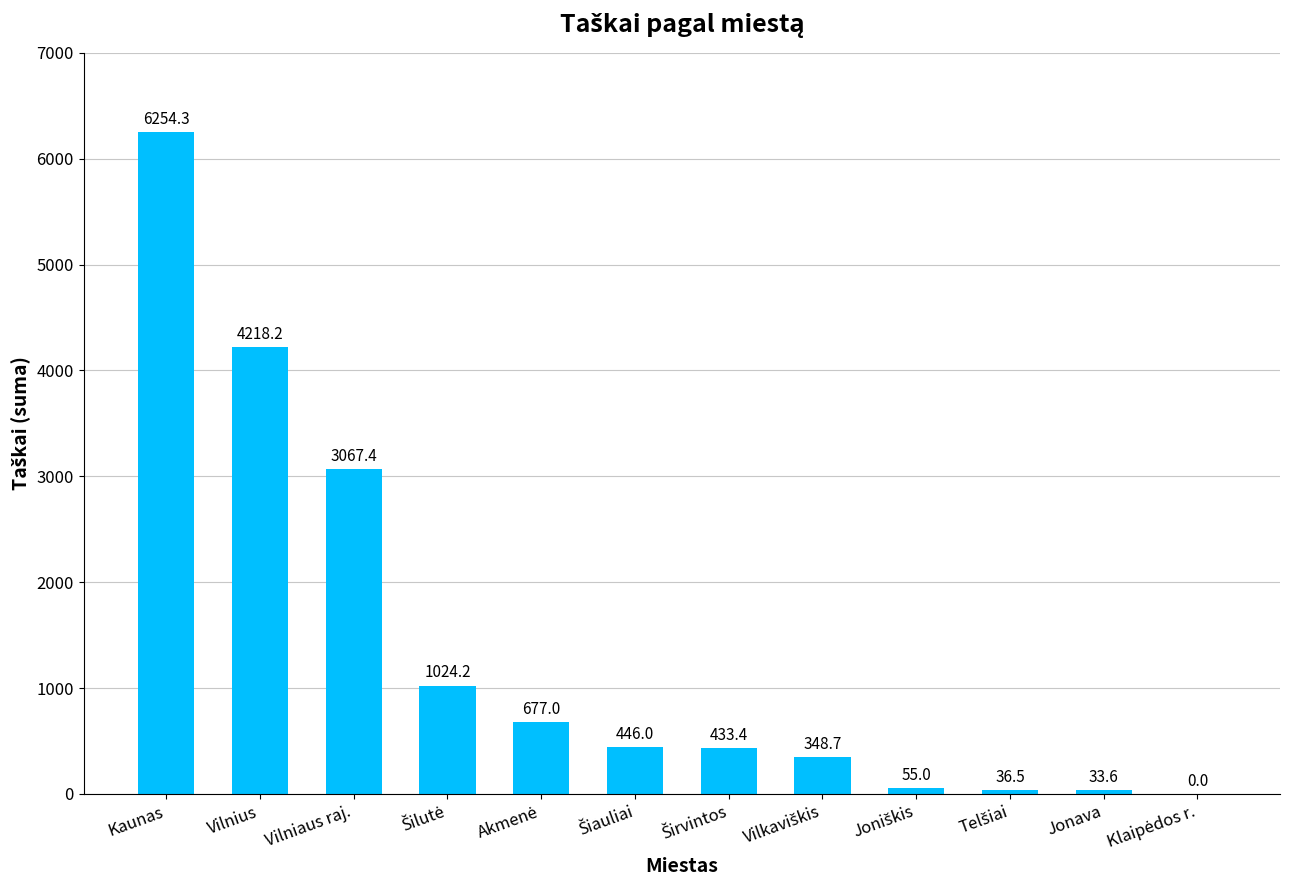

Reading left to right, list all the values displayed in this chart.

6254.3	4218.2	3067.4	1024.2	677.0	446.0	433.4	348.7	55.0	36.5	33.6	0.0